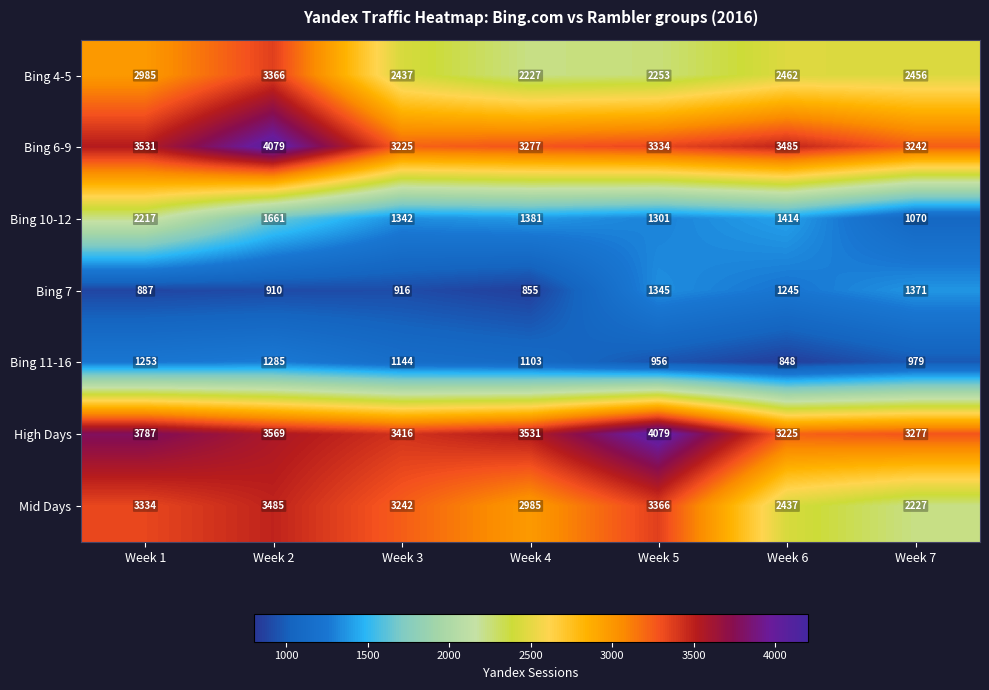

What is the difference between the maximum and minimum values in the Bing 4-5 series?

1139